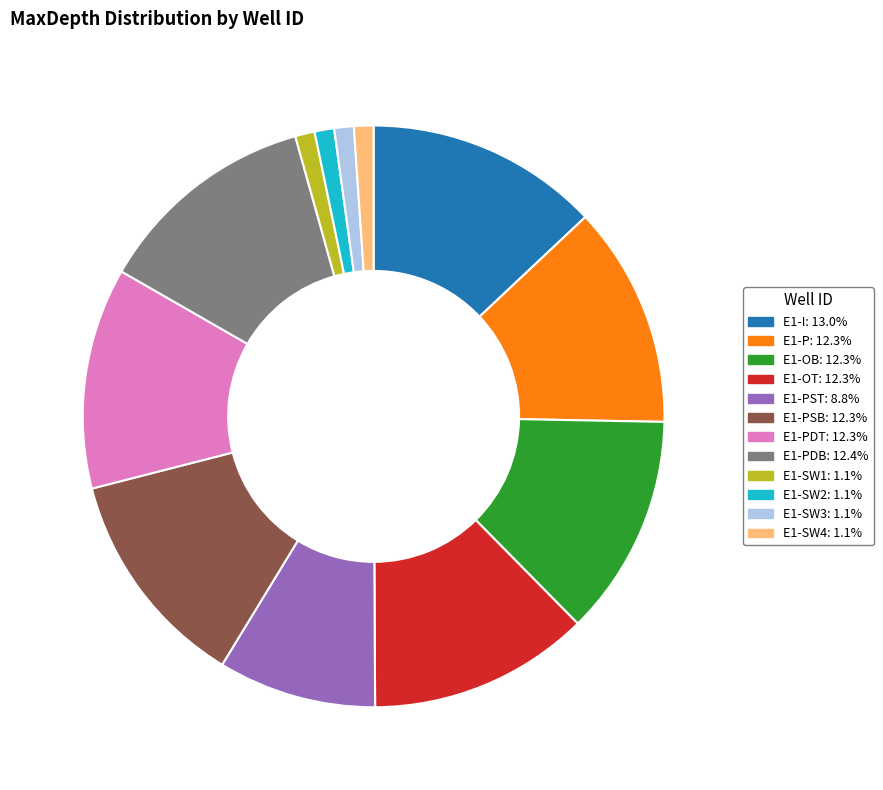

Is there any slice that represents more than half of the pie?

No